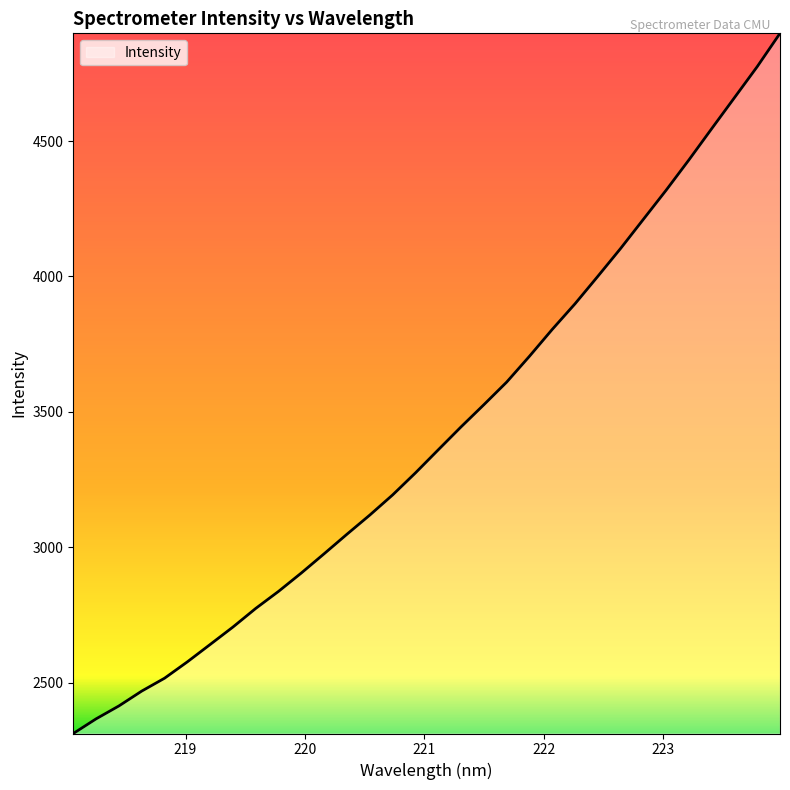

What is the minimum value shown in the chart?

2313.4